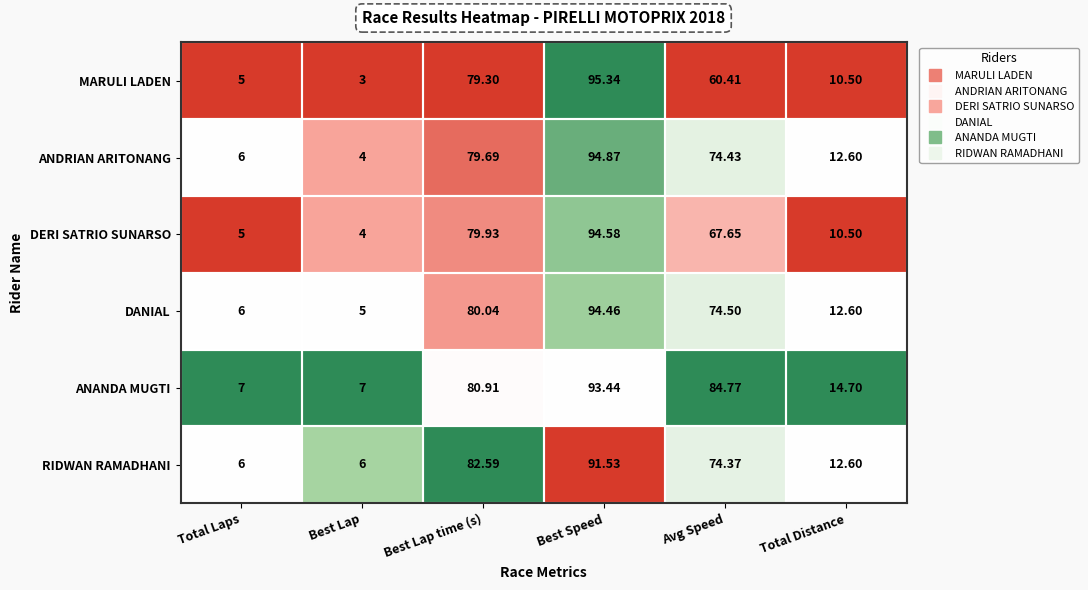

How many categories are shown in the chart?

6